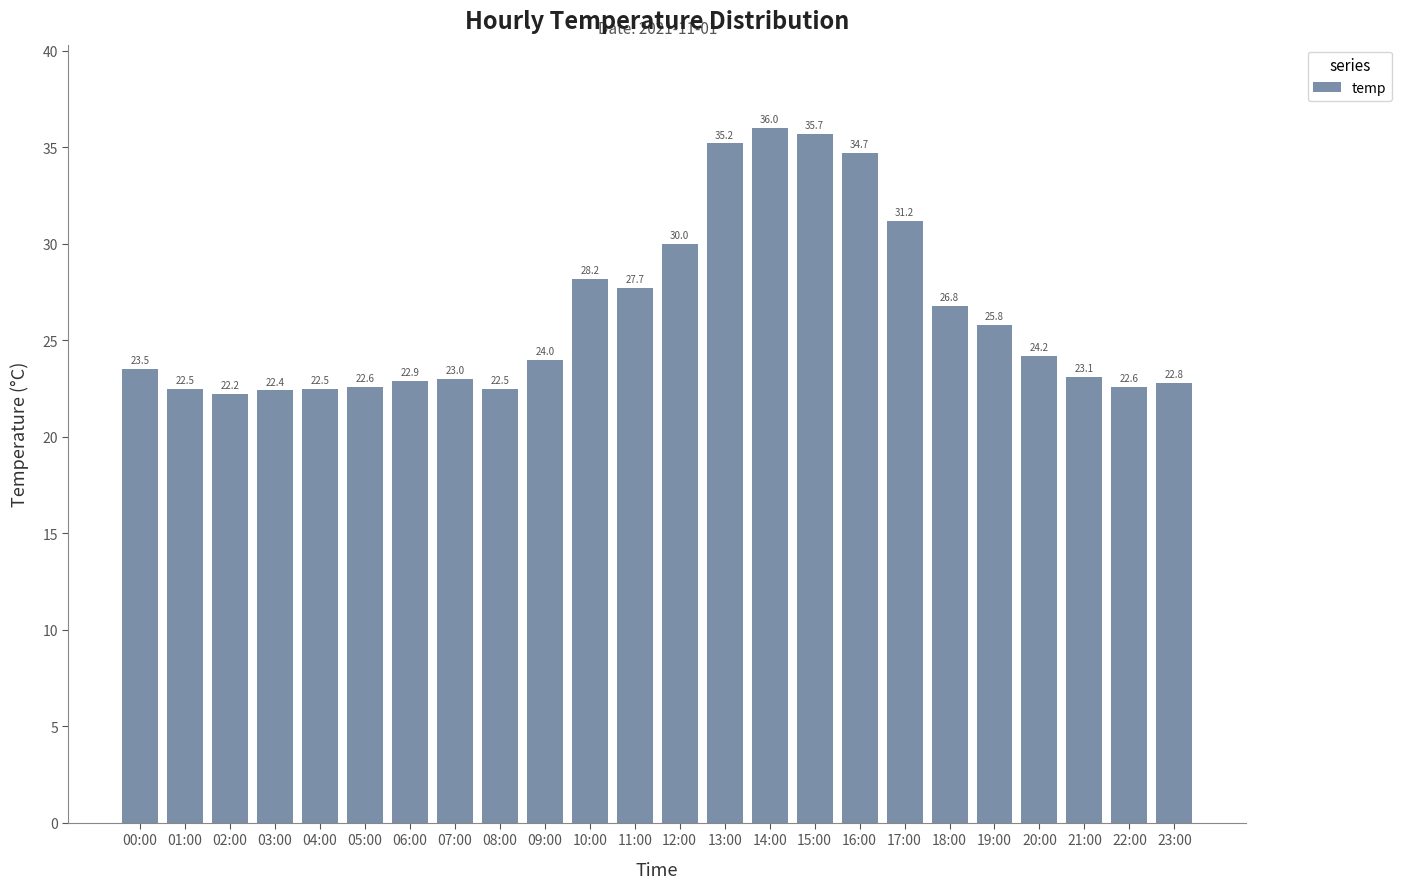

Approximately how many times larger is the value at 07:00 compared to 22:00?

1.0